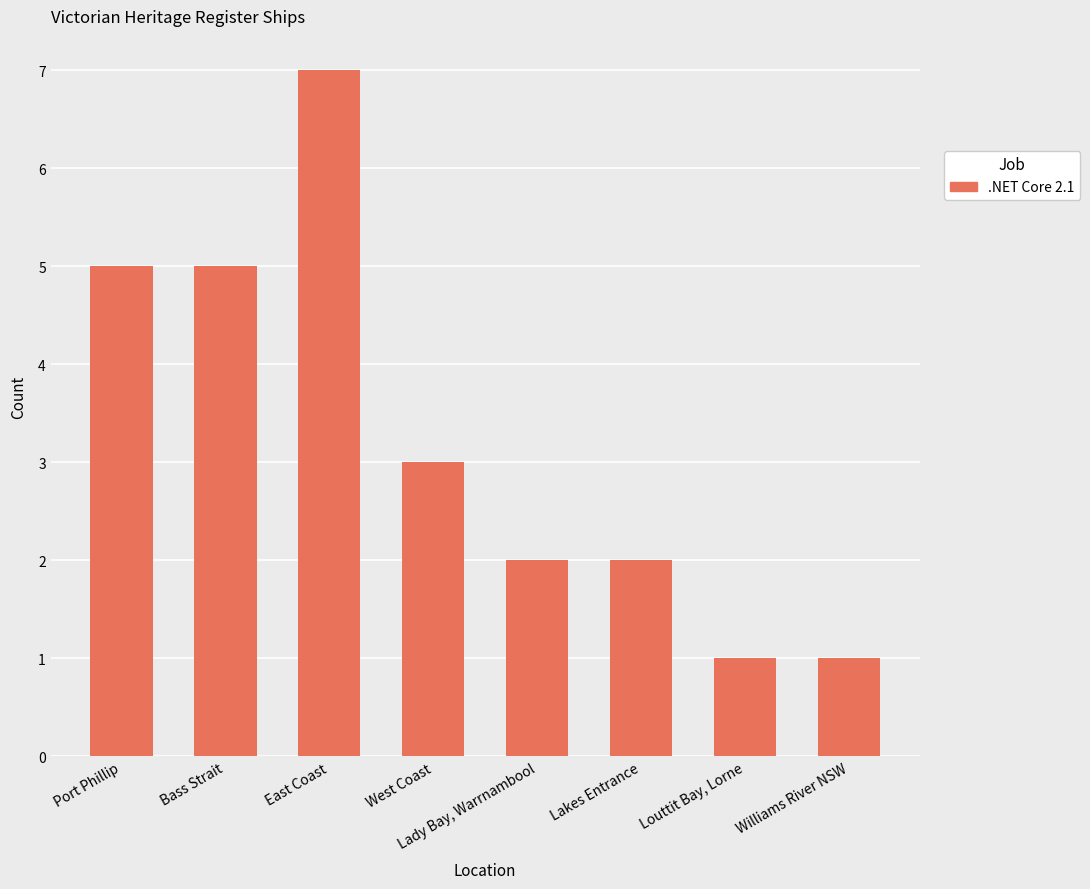

True or false: the data shows 2 at Lady Bay, Warrnambool.

True